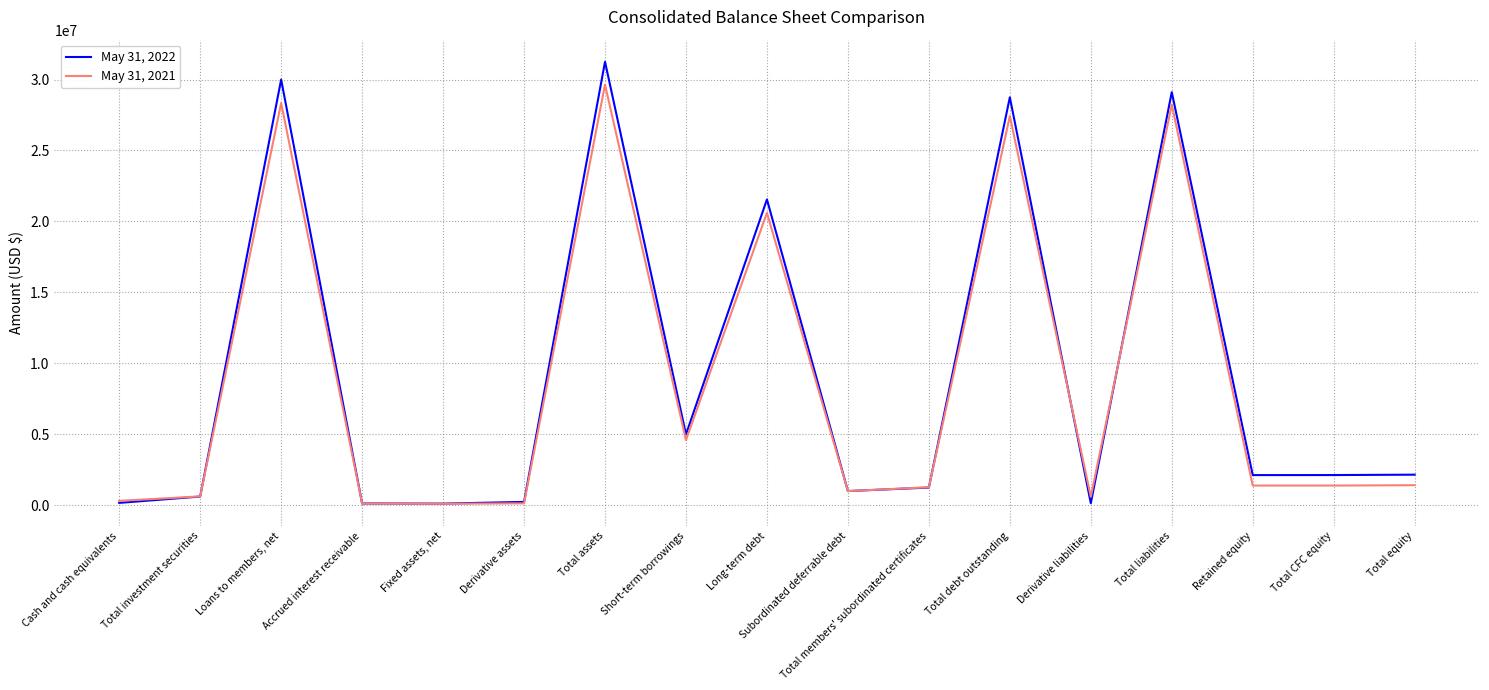

Which category has the highest value in the May 31, 2022 series?

Total assets